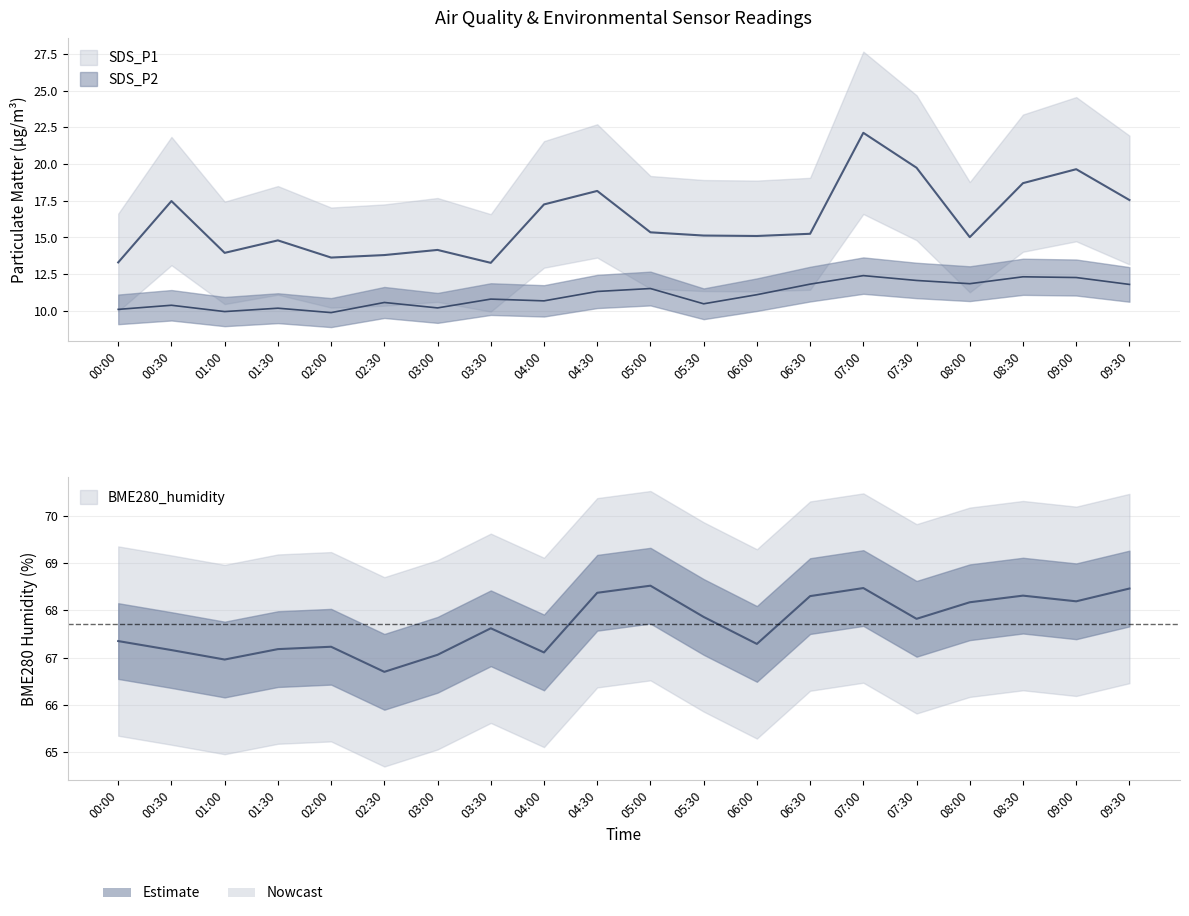

What is the label of the 1st point from the right?

09:30